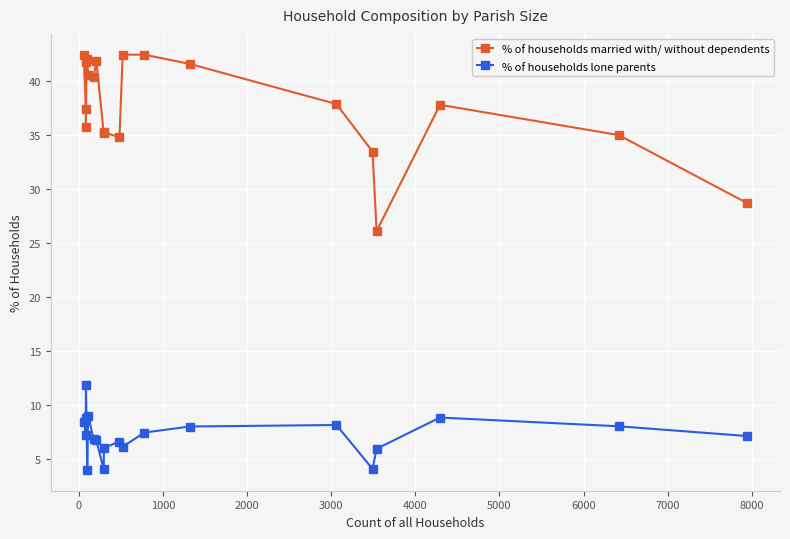

Which series has the largest total across all categories?

% of households married with/ without dependents